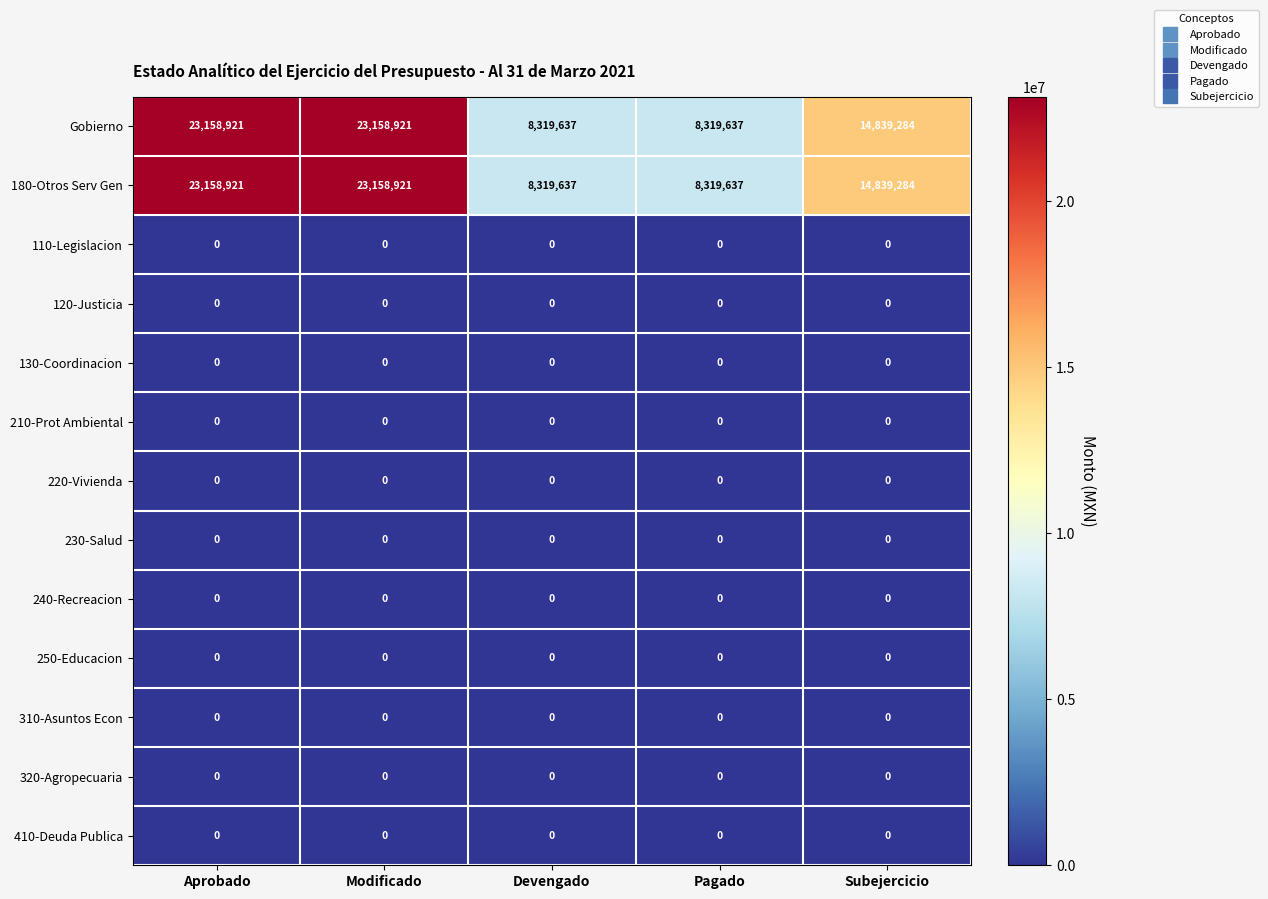

What is the lowest value of the 180-Otros Serv Gen series?

8319637